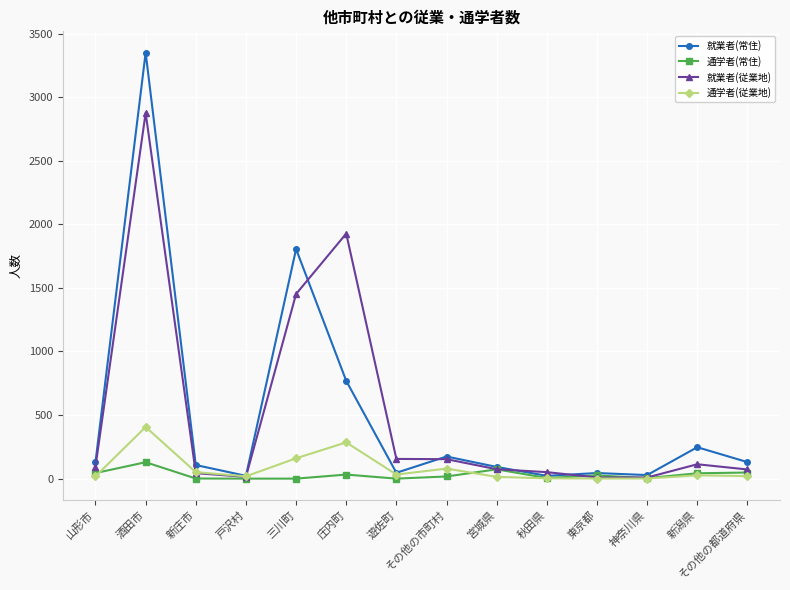

Does the chart display data point markers on the line(s)?

Yes